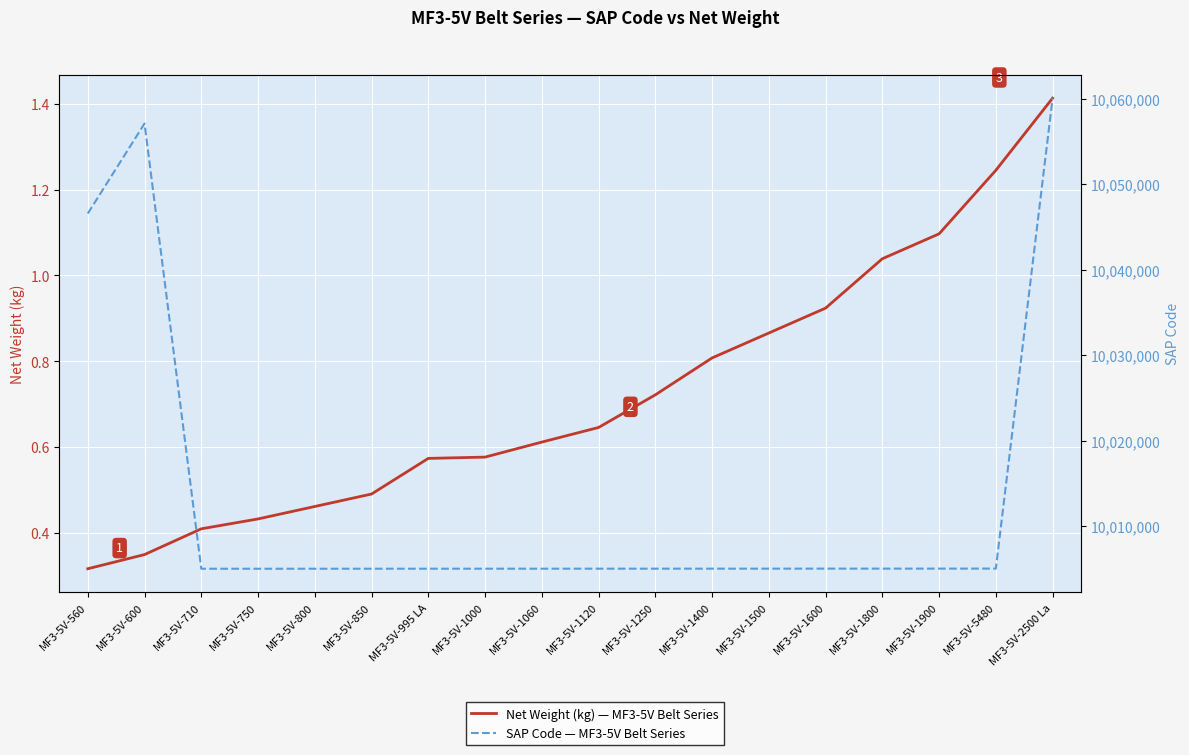

How many categories are shown in the chart?

18